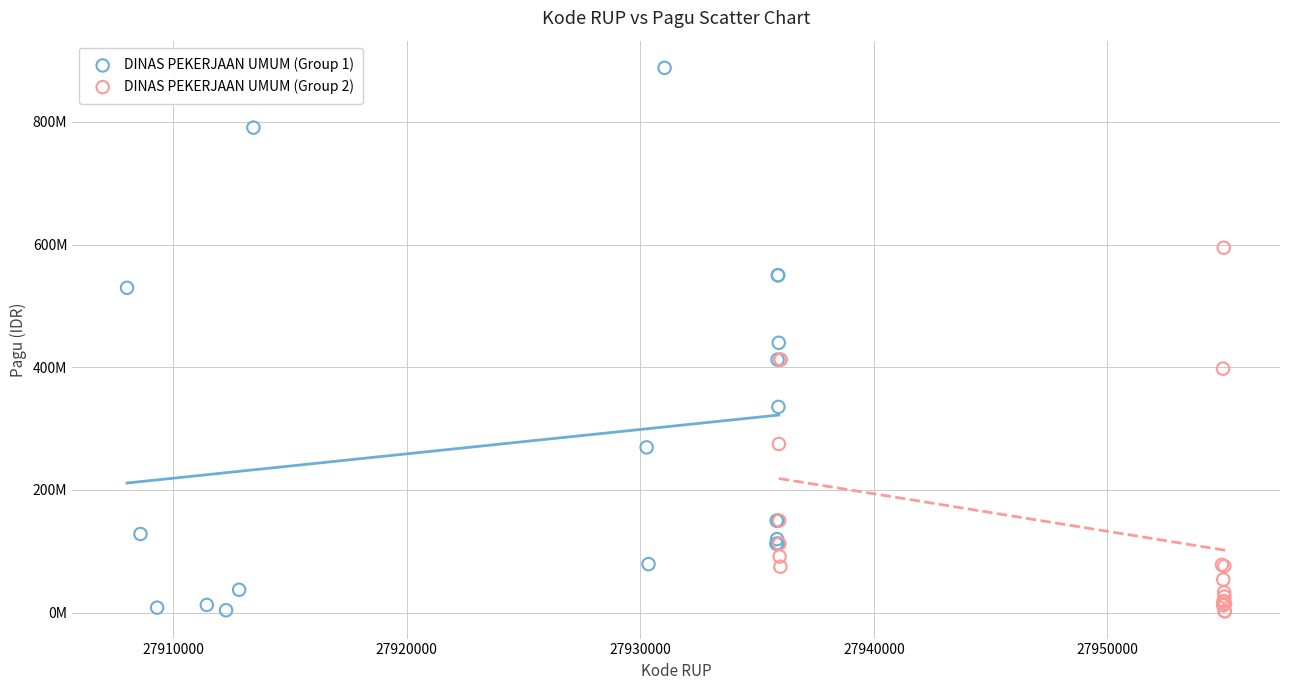

What are all the series names shown in the legend?

DINAS PEKERJAAN UMUM (Group 1), DINAS PEKERJAAN UMUM (Group 2)